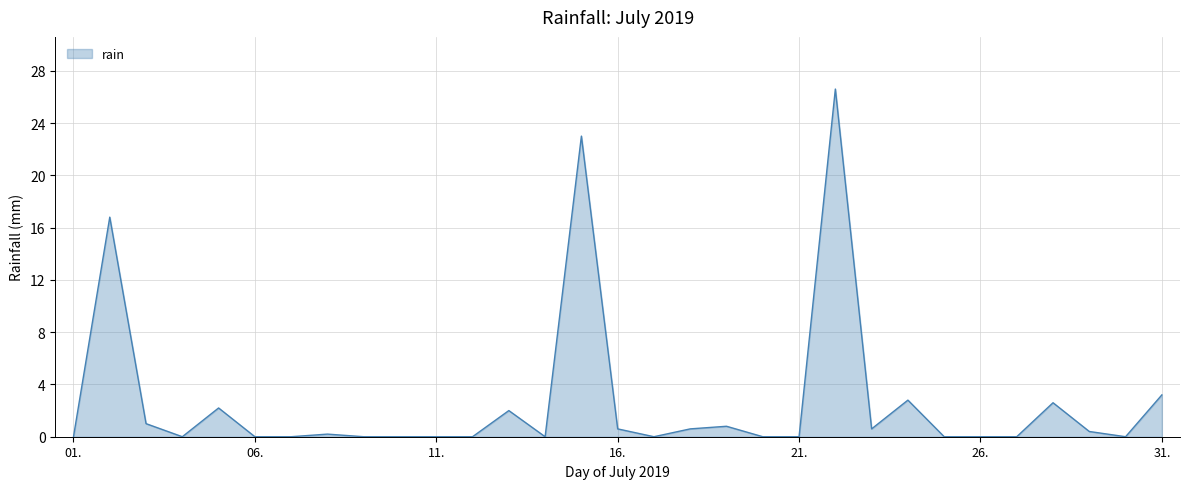

What is the average value?

2.7